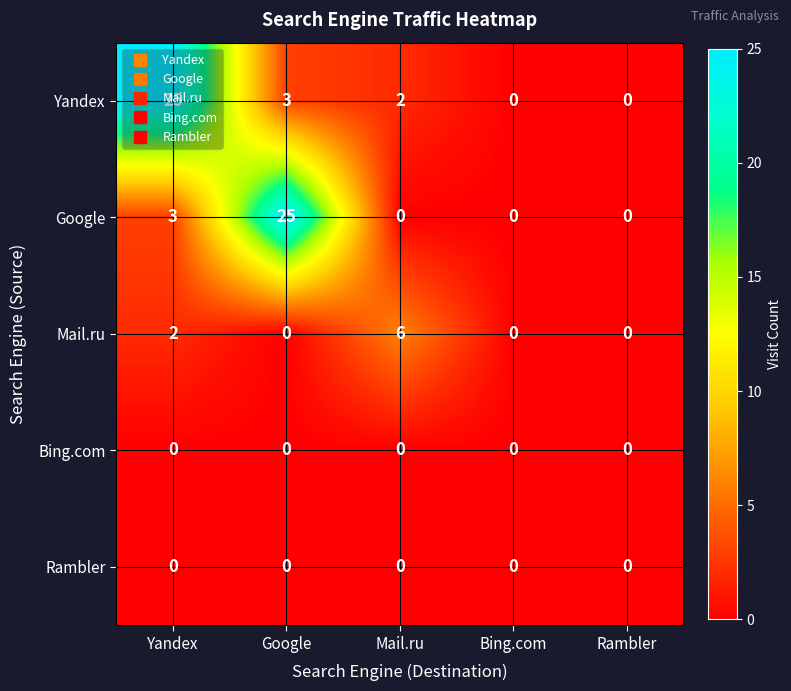

At which label does Yandex first exceed 2?

Yandex